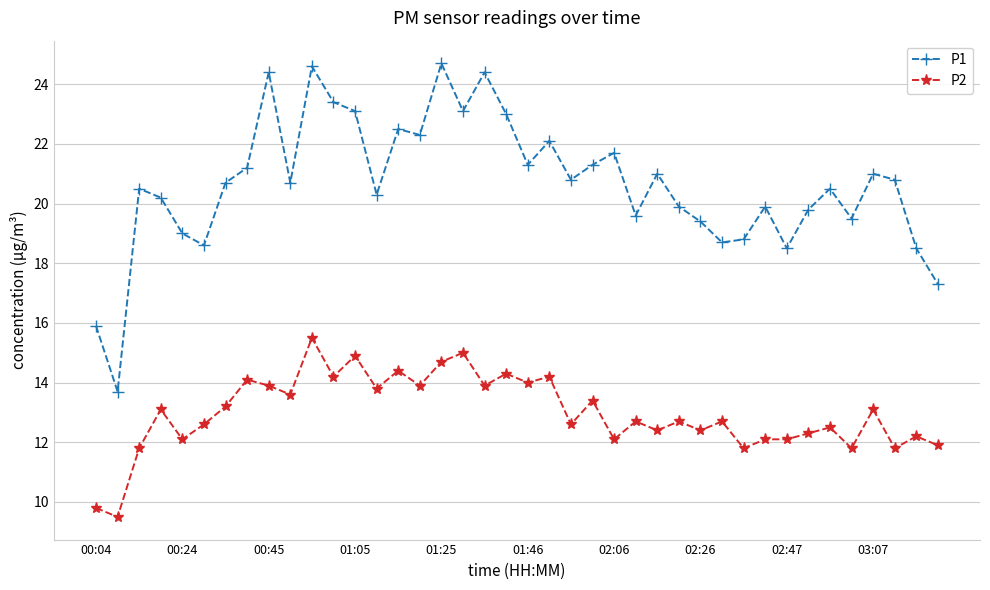

Rank the series by their average value, from highest to lowest.

P1, P2